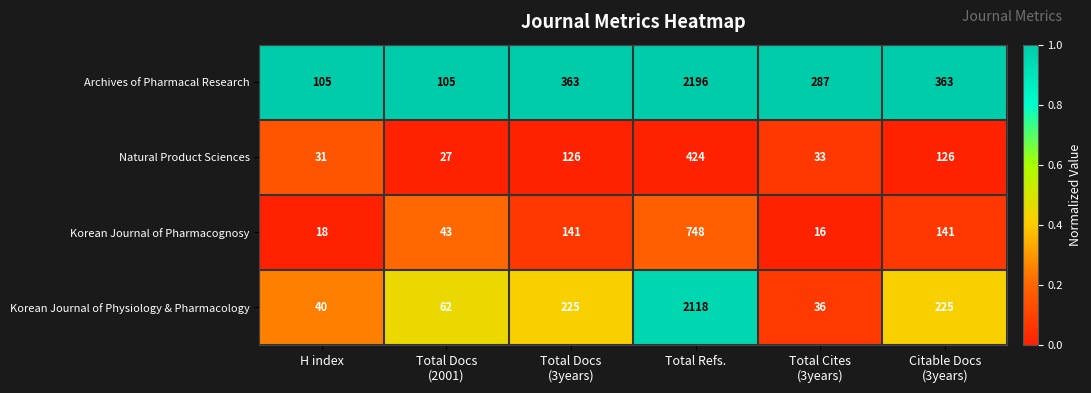

The value of Archives of Pharmacal Research at Total Refs. is 3832. True or false?

False